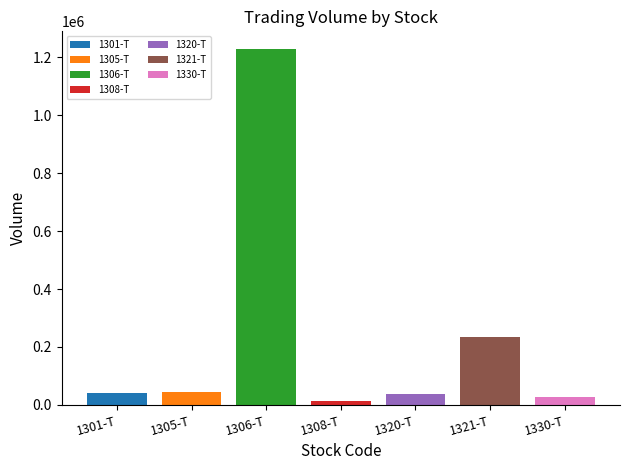

How many categories are shown in the chart?

1